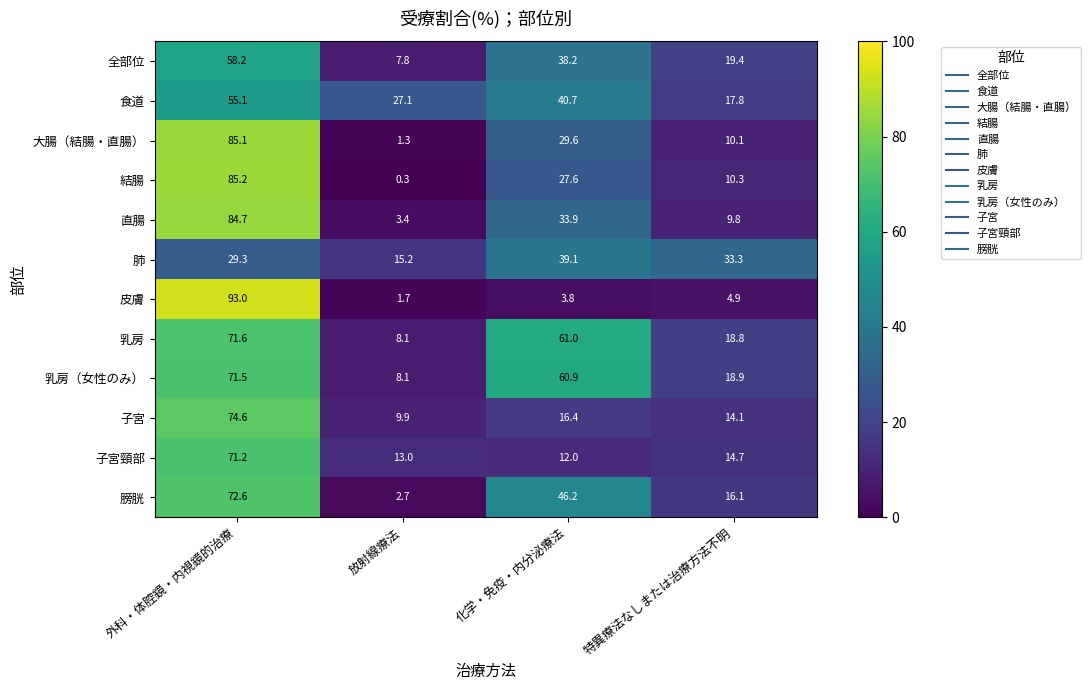

What is the difference between the 全部位 values at 外科・体腔鏡・内視鏡的治療 and 放射線療法?

50.4